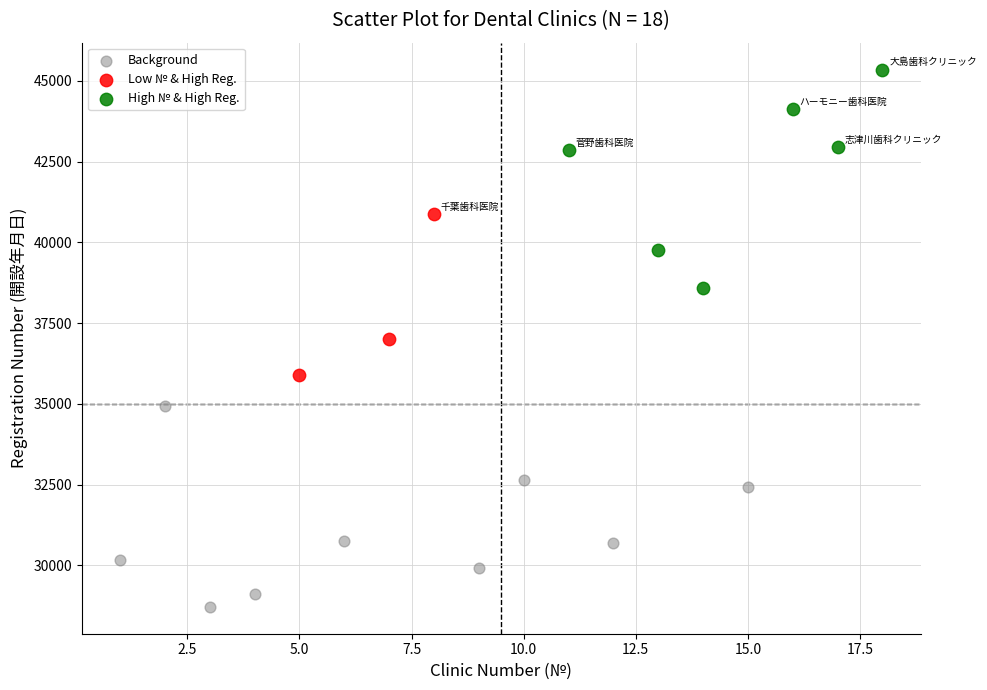

What are all the series names shown in the legend?

Background, Low № & High Reg., High № & High Reg.